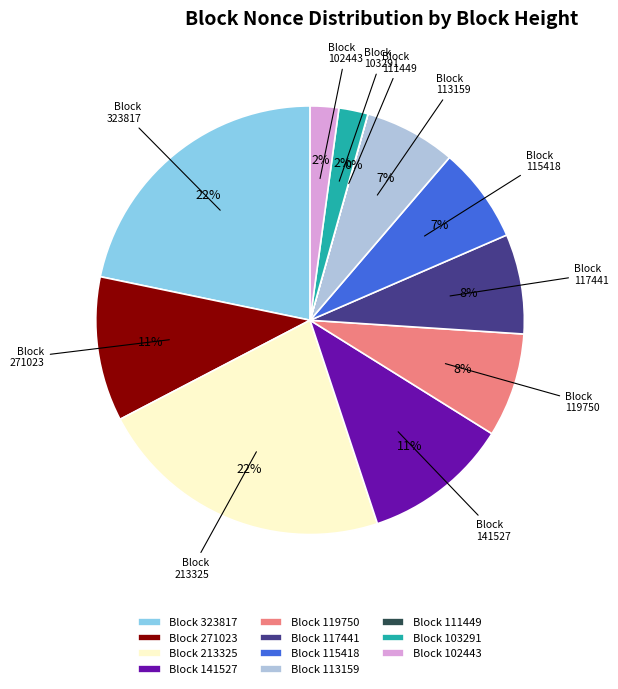

Is there a majority slice in this chart?

No